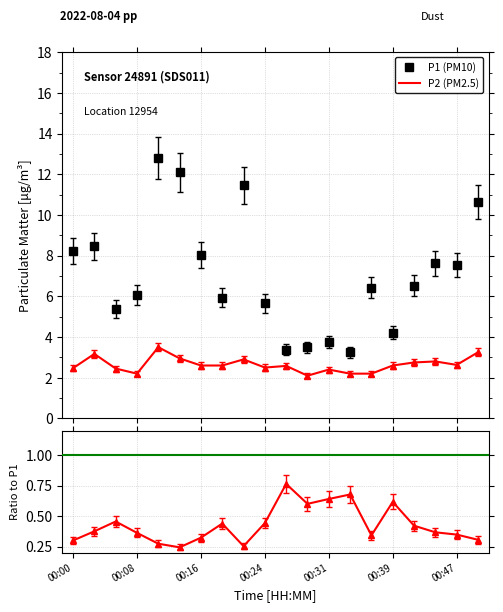

How many lines are shown in the chart?

3